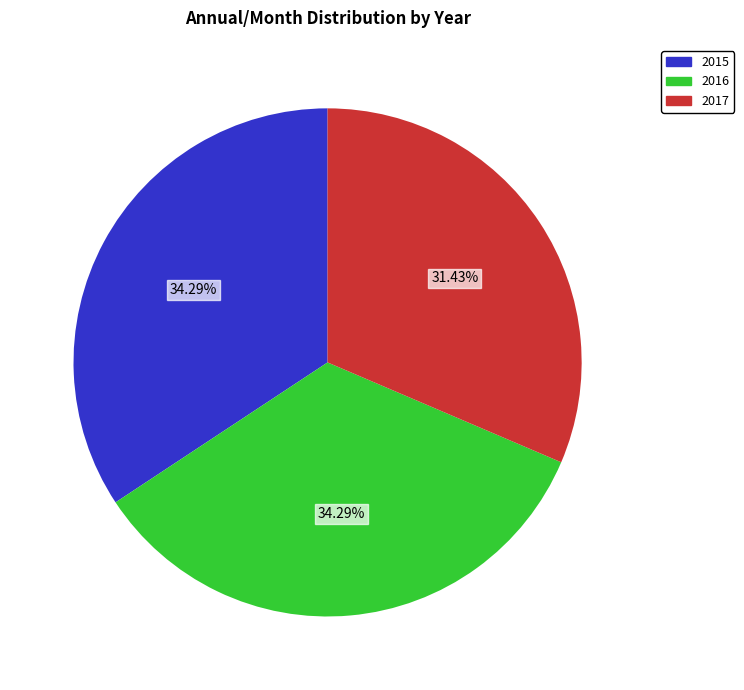

What percentage is the 2017 slice, to the nearest percent?

31%